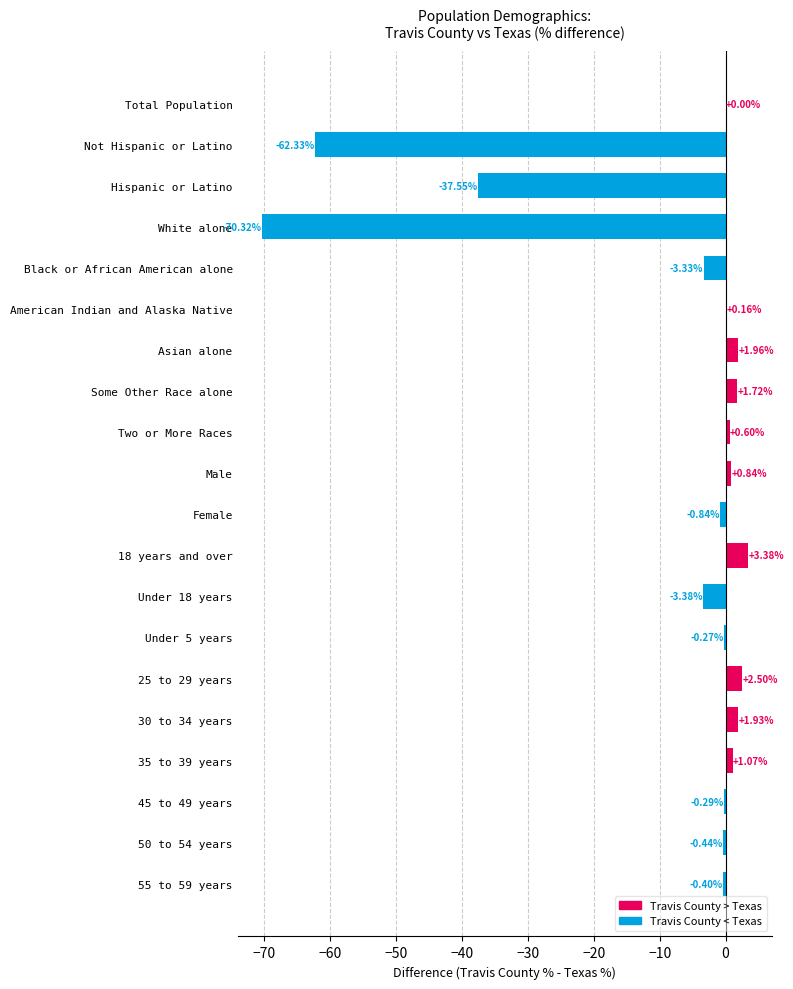

Which has a higher value, American Indian and Alaska Native or 45 to 49 years?

American Indian and Alaska Native